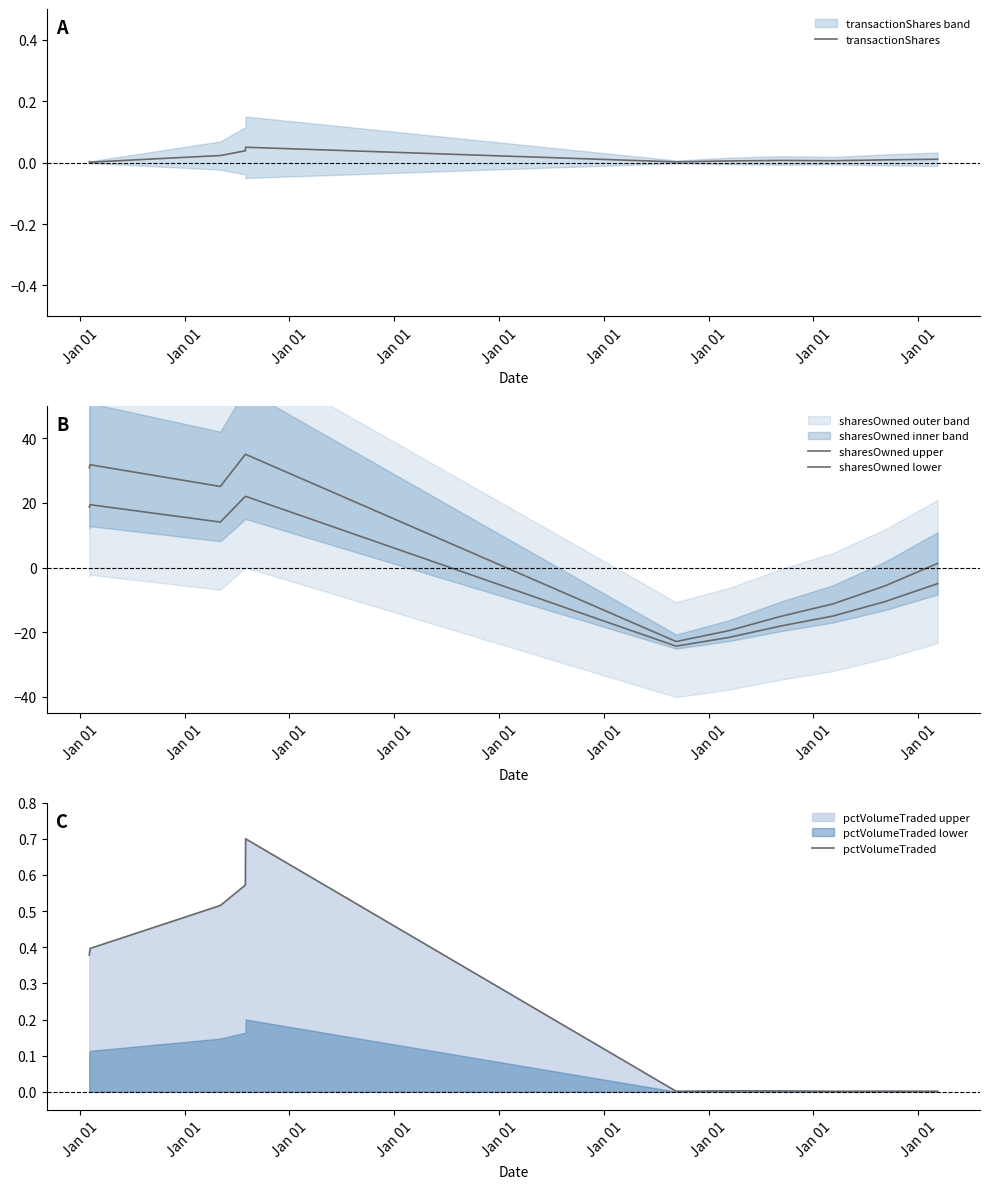

The value of transactionShares at Jan 01 is 0.0. True or false?

True